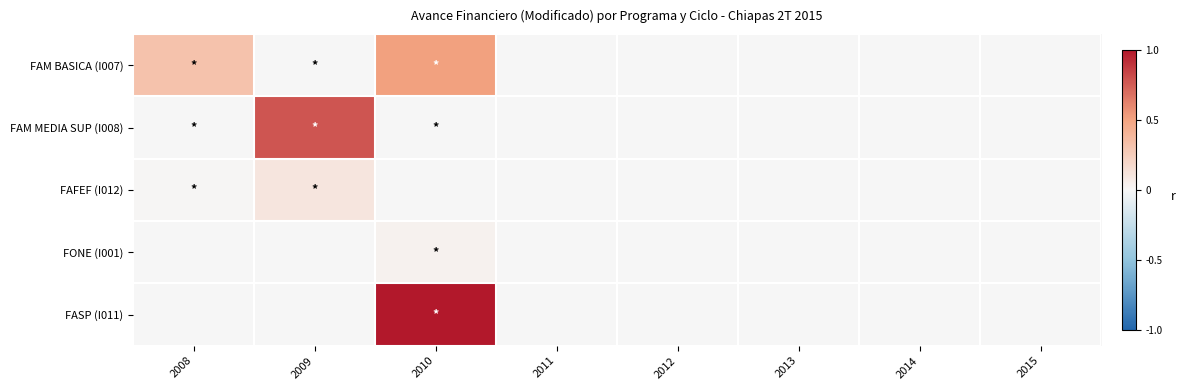

At which category does the chart reach its peak across all series?

2010